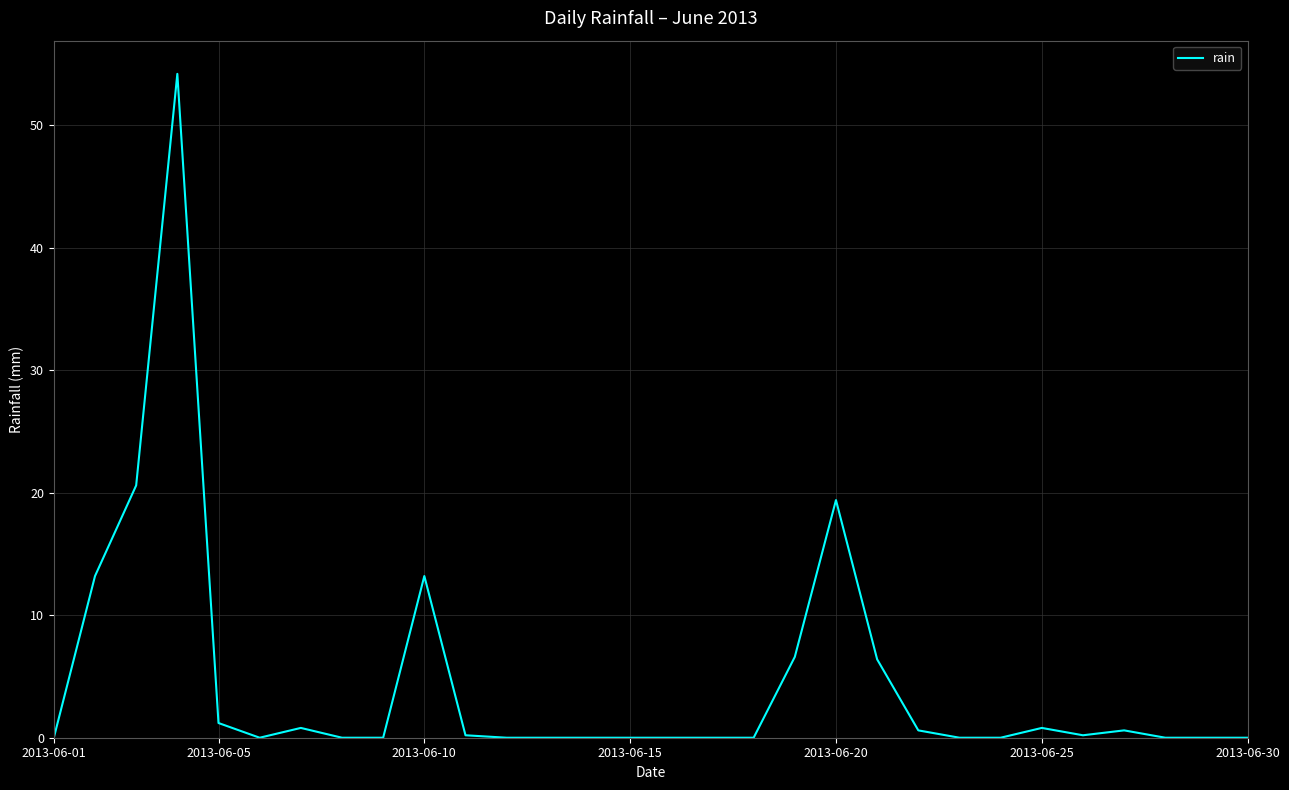

What is the maximum value shown in the chart?

54.2